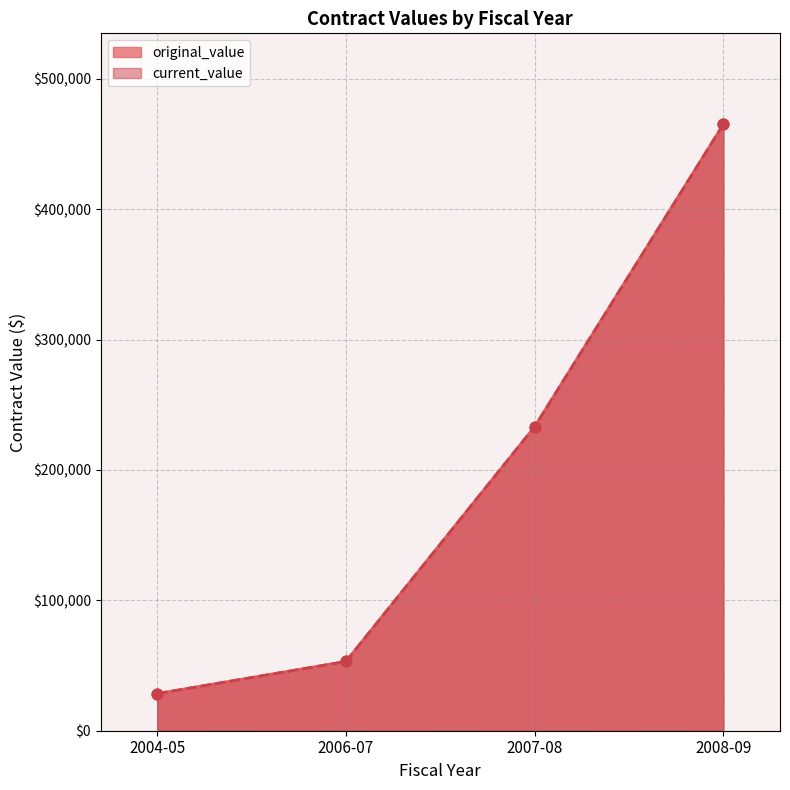

Which series reaches the minimum Y coordinate?

original_value